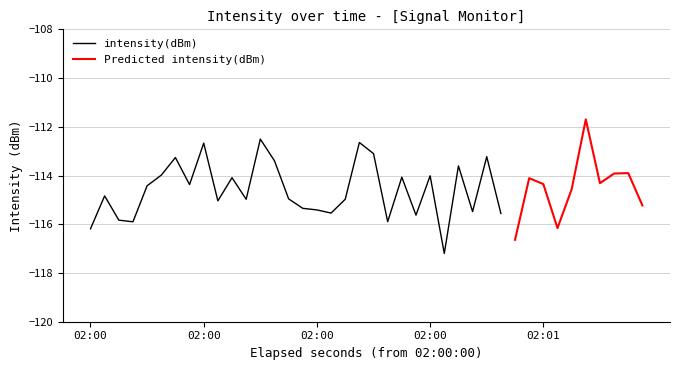

Rank the categories by value from lowest to highest.

25, 30, 0, 33, 3, 21, 2, 23, 29, 17, 27, 16, 15, 39, 9, 11, 18, 14, 1, 34, 4, 7, 32, 36, 31, 10, 22, 24, 5, 37, 38, 26, 13, 6, 28, 20, 8, 19, 12, 35